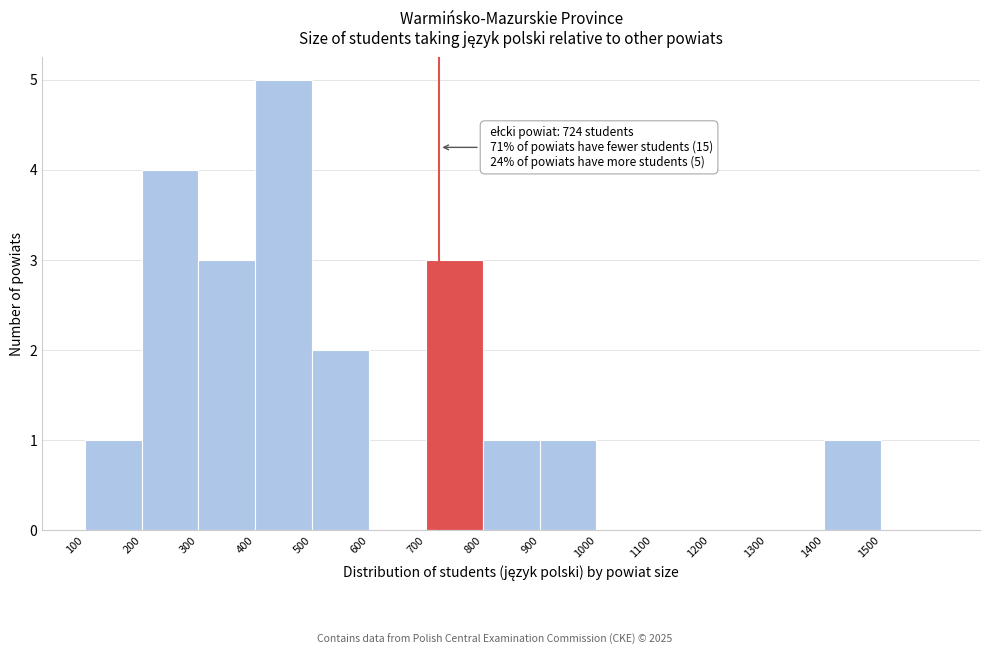

Over which range of the x-axis is the bar tallest?

400 to 500